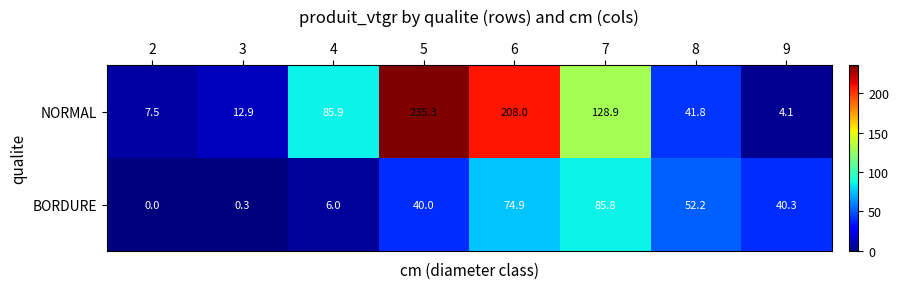

Read the BORDURE value at 3.

0.3